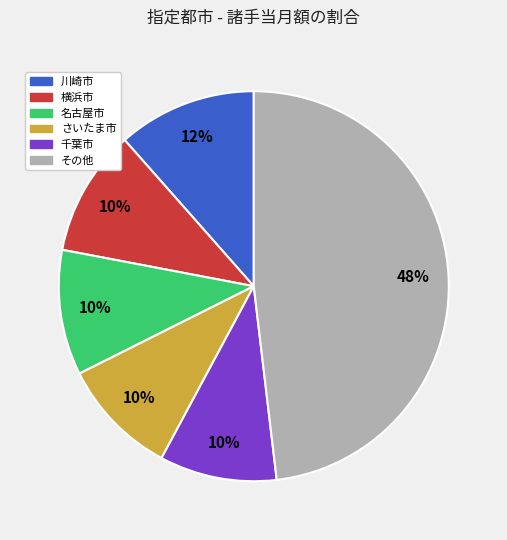

Is there any slice that represents more than half of the pie?

No